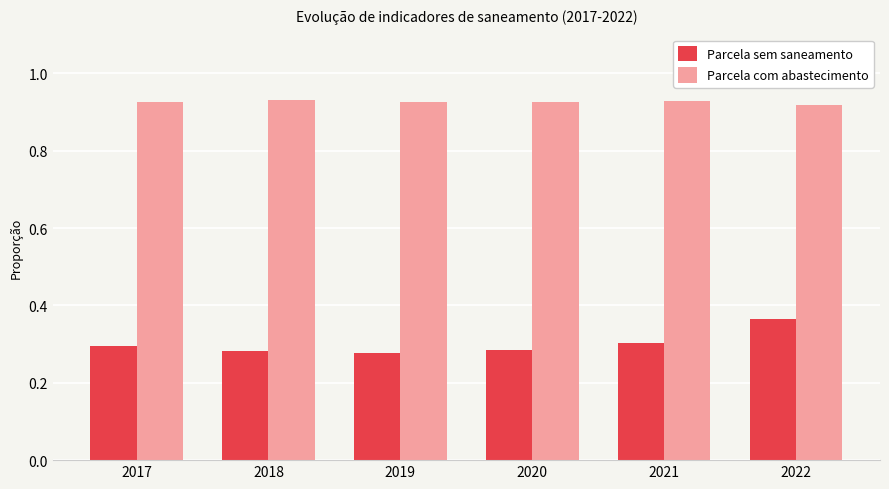

Is the value of Parcela sem saneamento at 2018 greater than the value of Parcela com abastecimento at 2020?

No